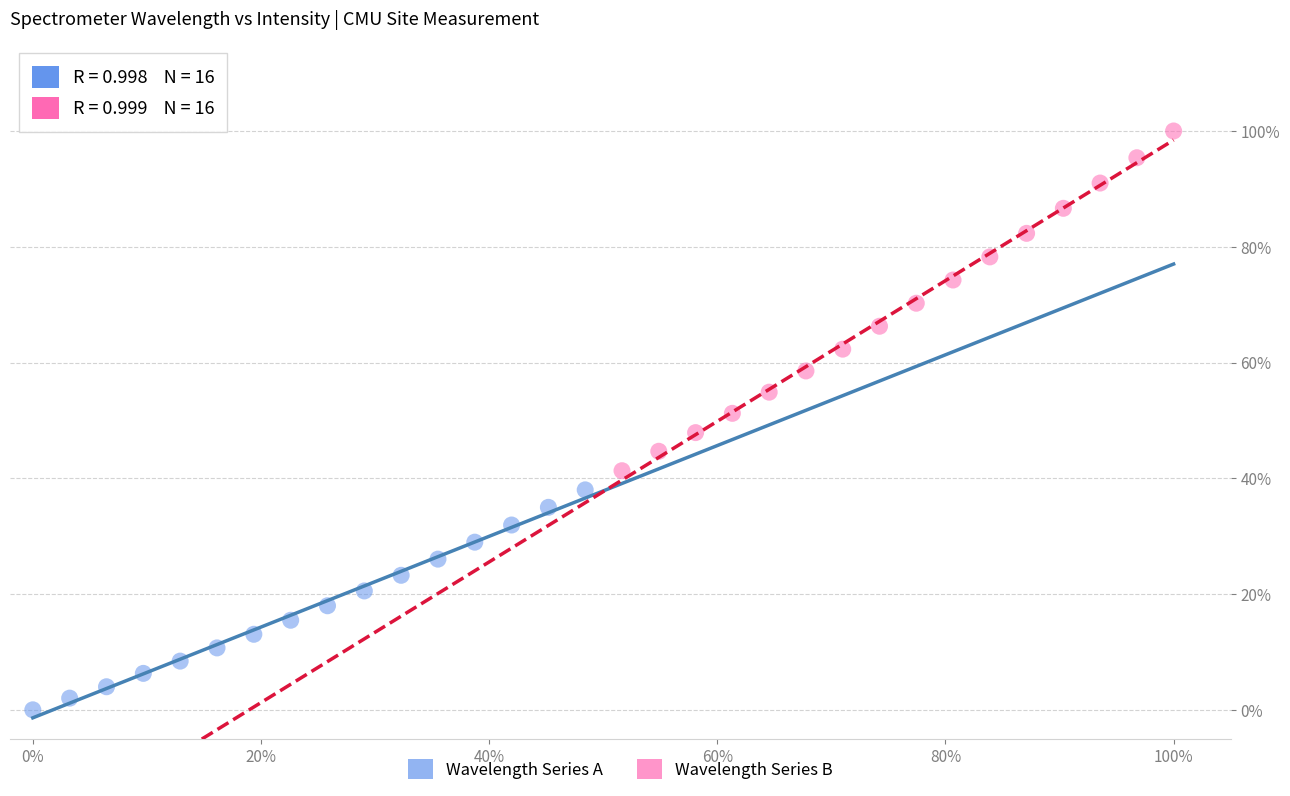

What are all the series names shown in the legend?

Wavelength Series A, Wavelength Series B